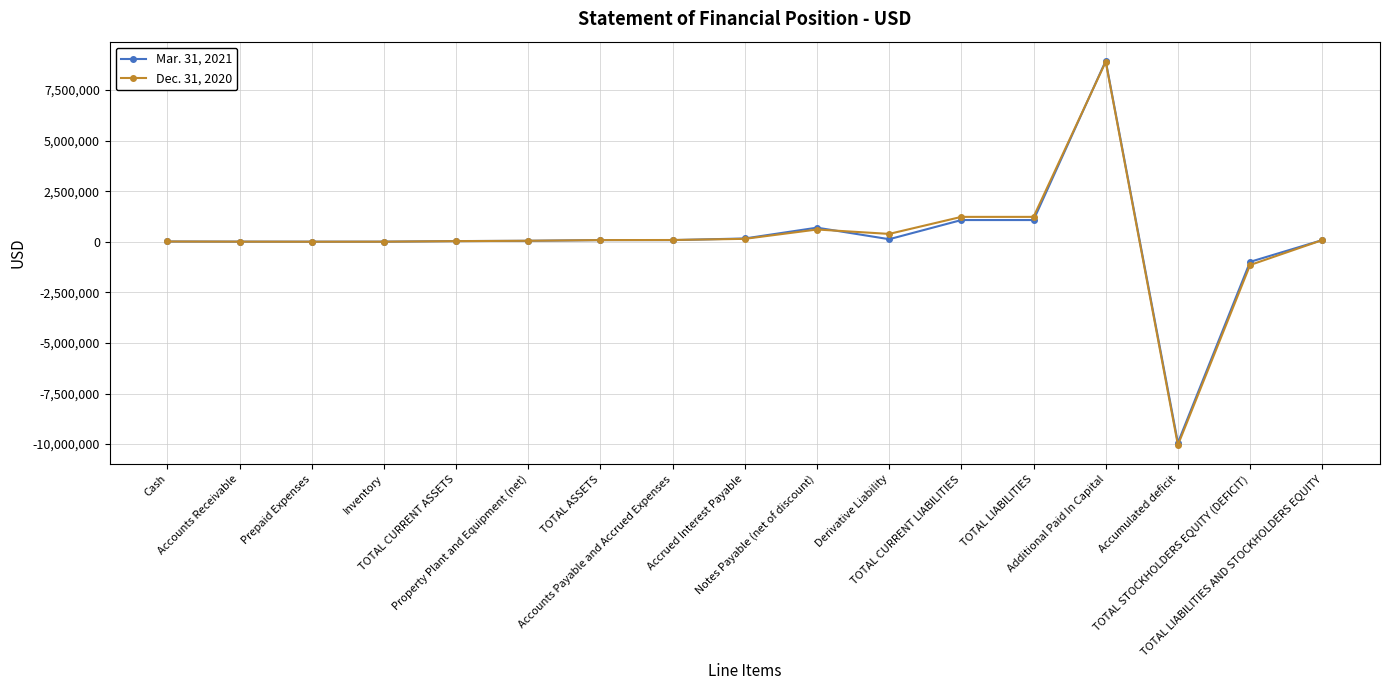

What is the maximum value shown in the chart?

8943404